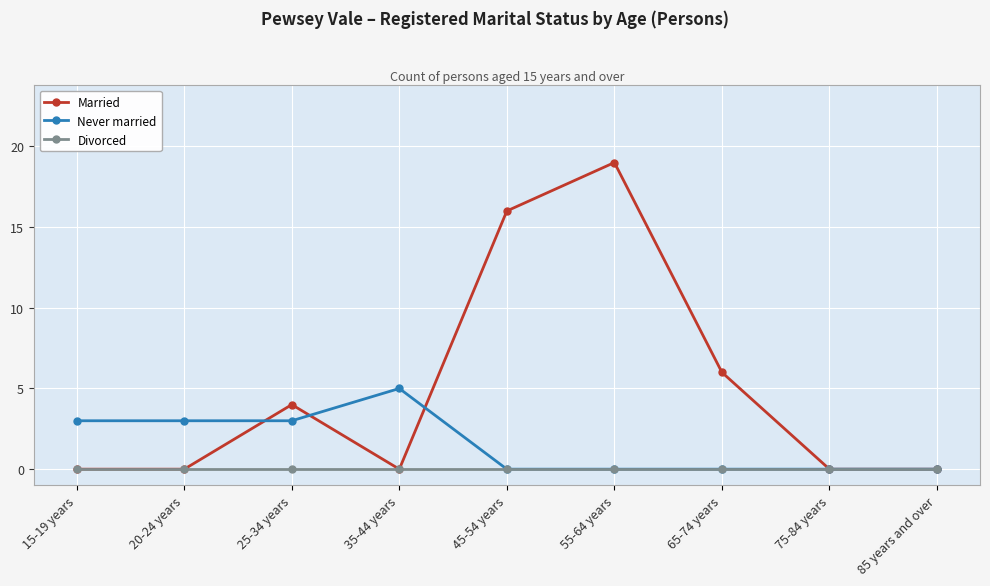

At how many categories does at least one series exceed 10?

2